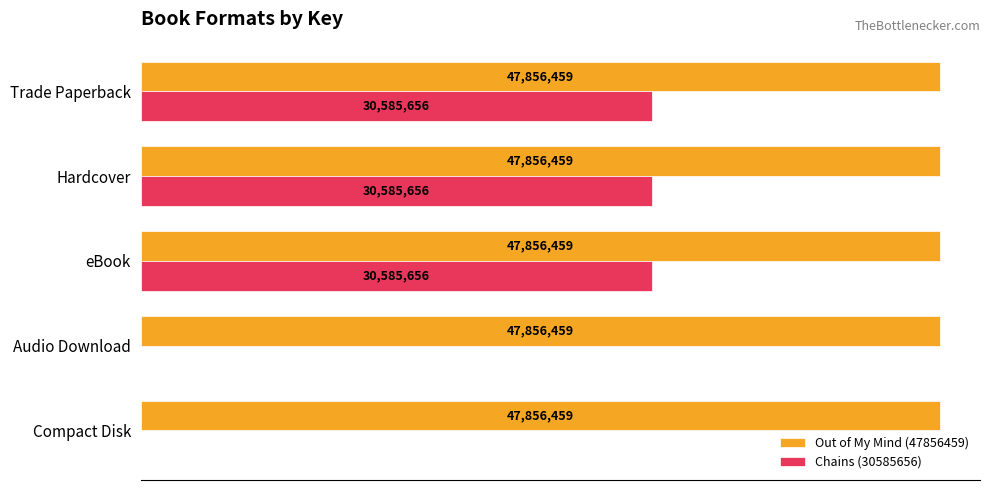

What are all the series names shown in the legend?

Out of My Mind (47856459), Chains (30585656)